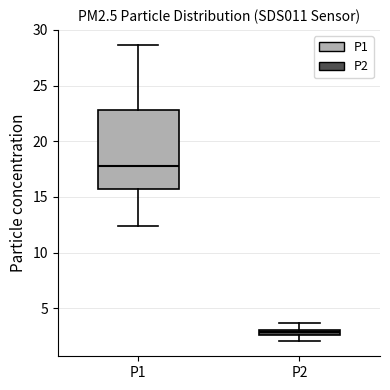

Which box's median line is the lowest?

P2